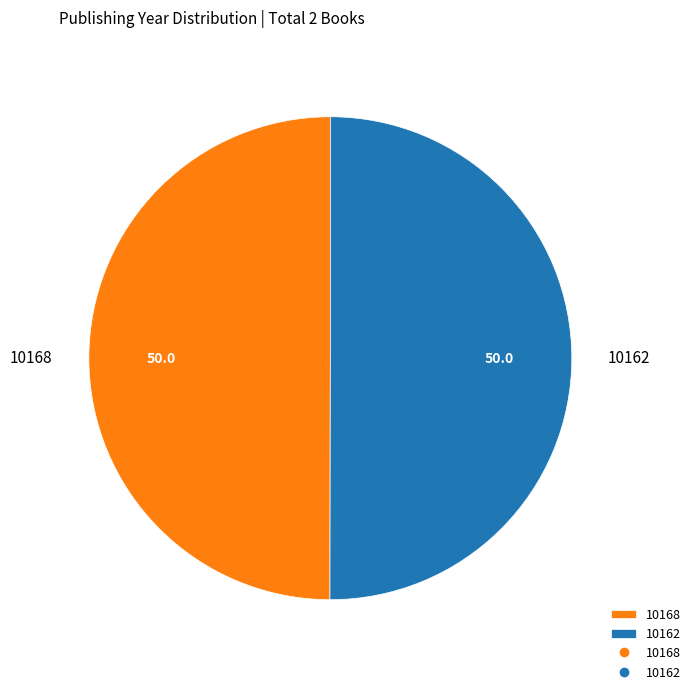

Approximately how many times larger is the value at 10162 compared to 10168?

1.0